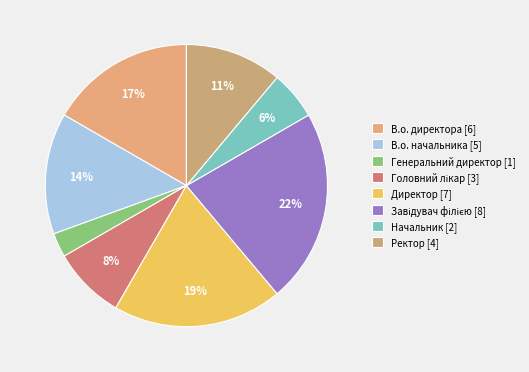

Rank the categories by value from lowest to highest.

Генеральний директор, Начальник, Головний лікар, Ректор, В.о. начальника, В.о. директора, Директор, Завідувач філією